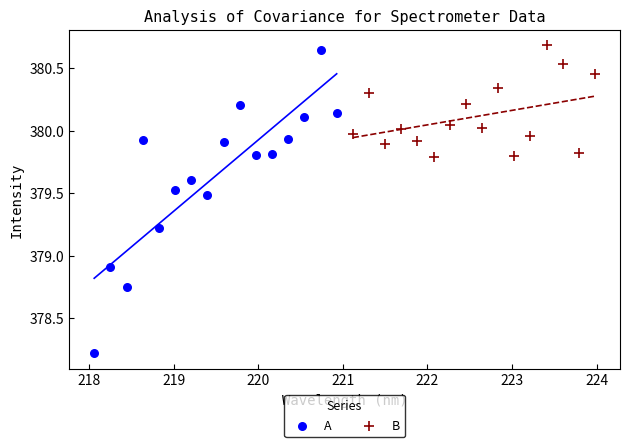

Which series has the largest Y range (max minus min)?

A